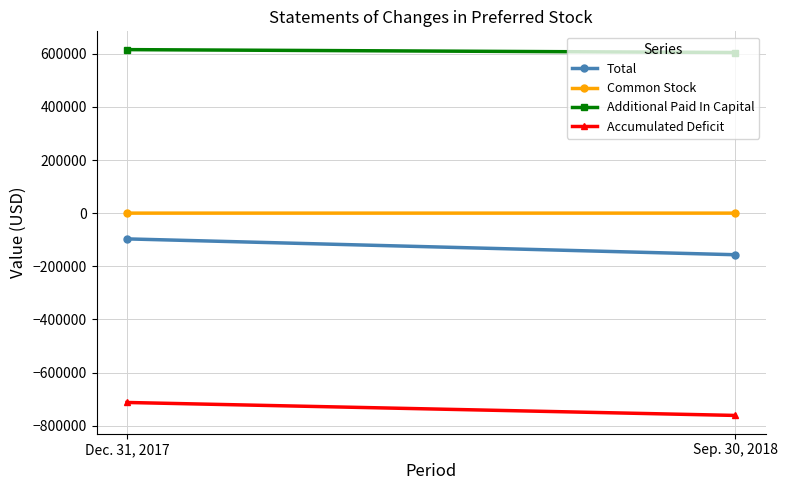

At how many categories does at least one series exceed 176082?

2